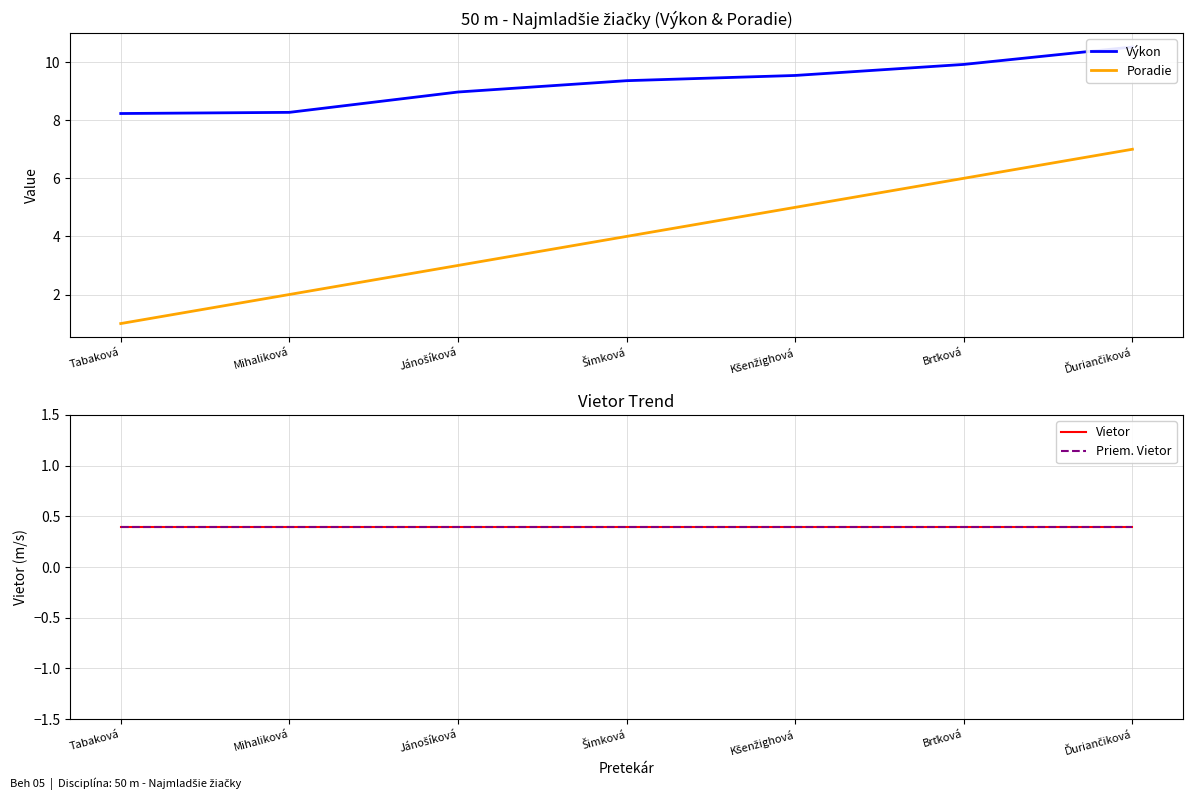

At Šimková, list the series in order from largest to smallest.

Výkon, Poradie, Vietor, Priem. Vietor